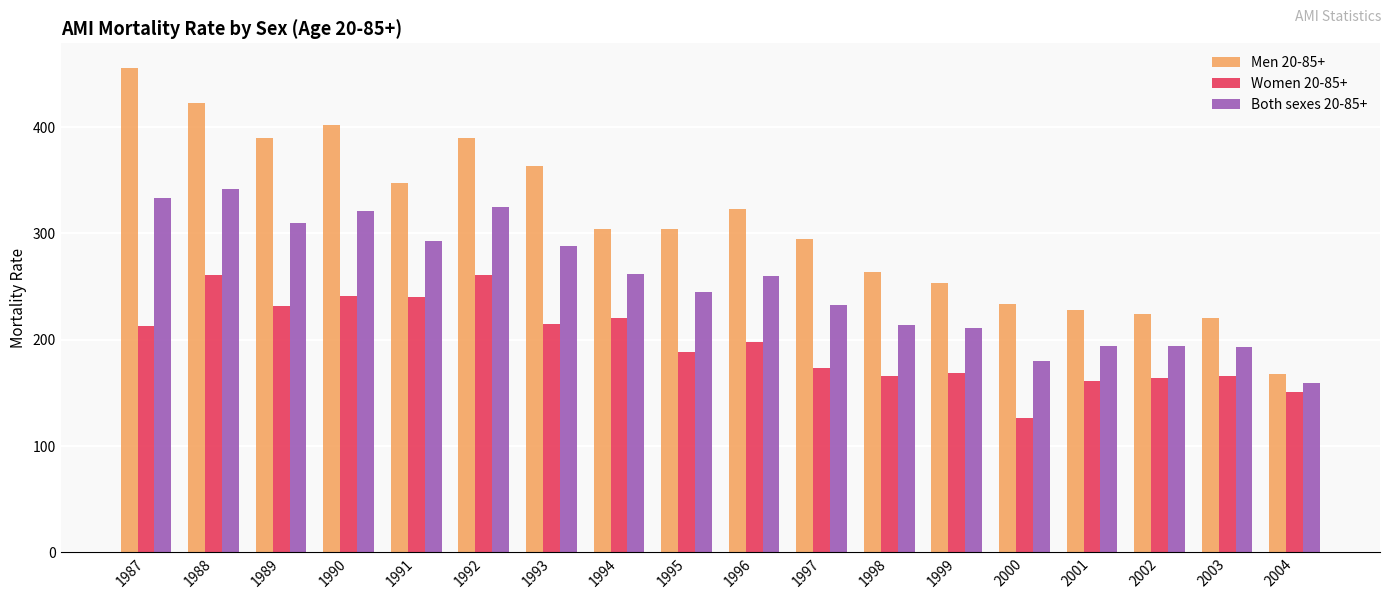

What is the smallest value displayed?

126